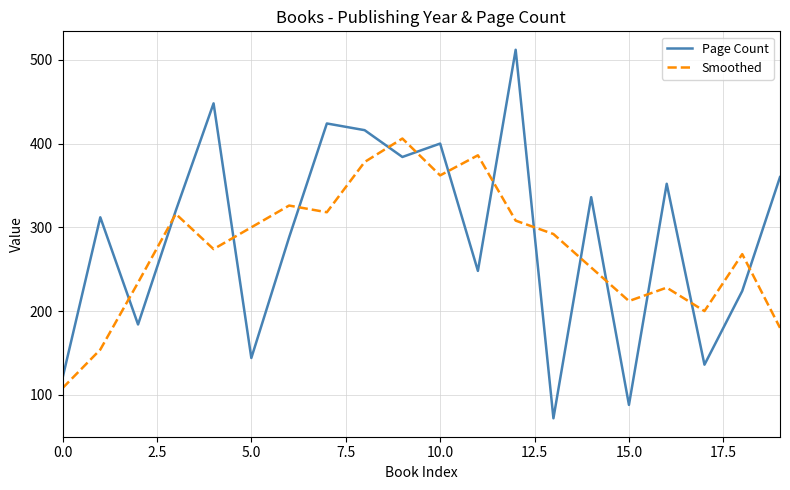

What is the lowest value of the Smoothed series?

108